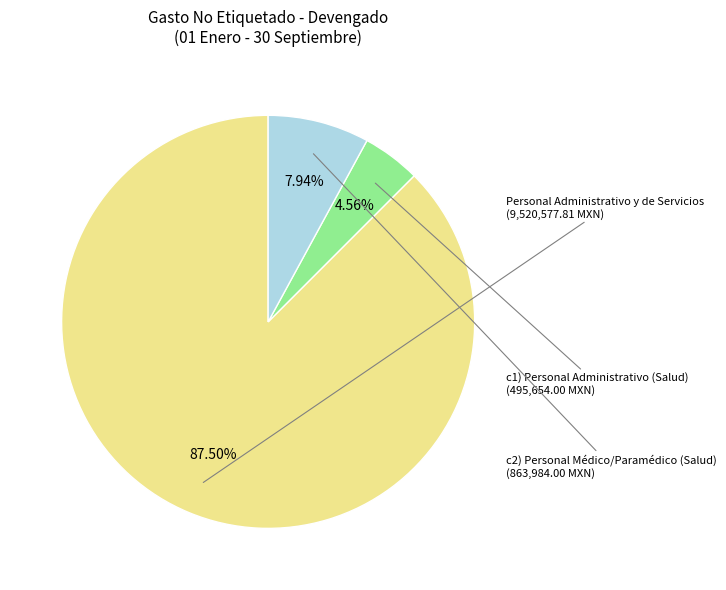

Does any single category account for the majority?

Yes